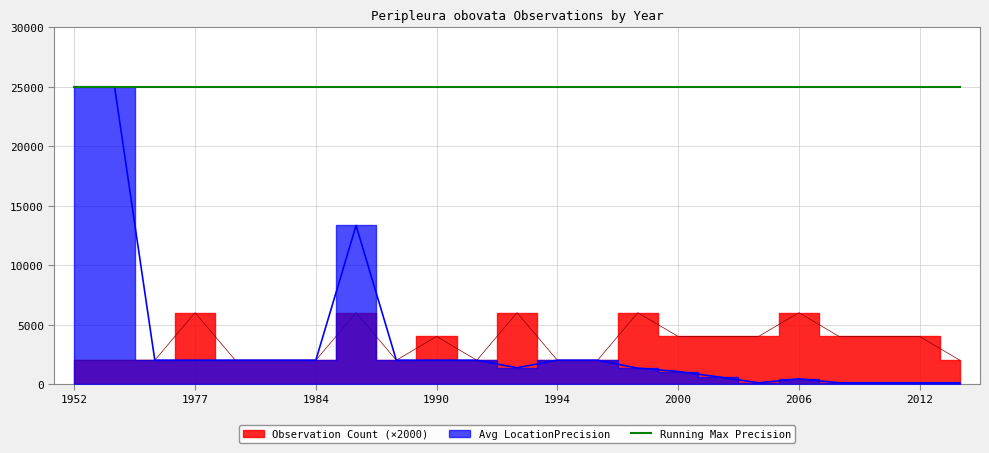

What is the difference between the maximum and minimum values in the Observation Count series?

4000